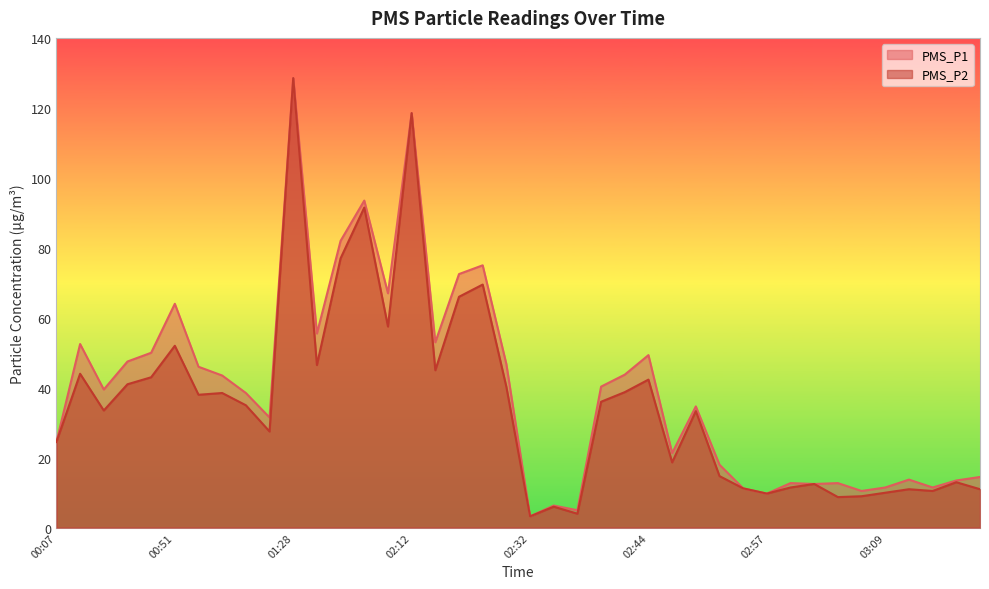

What is the average value of the PMS_P2 series?

35.8